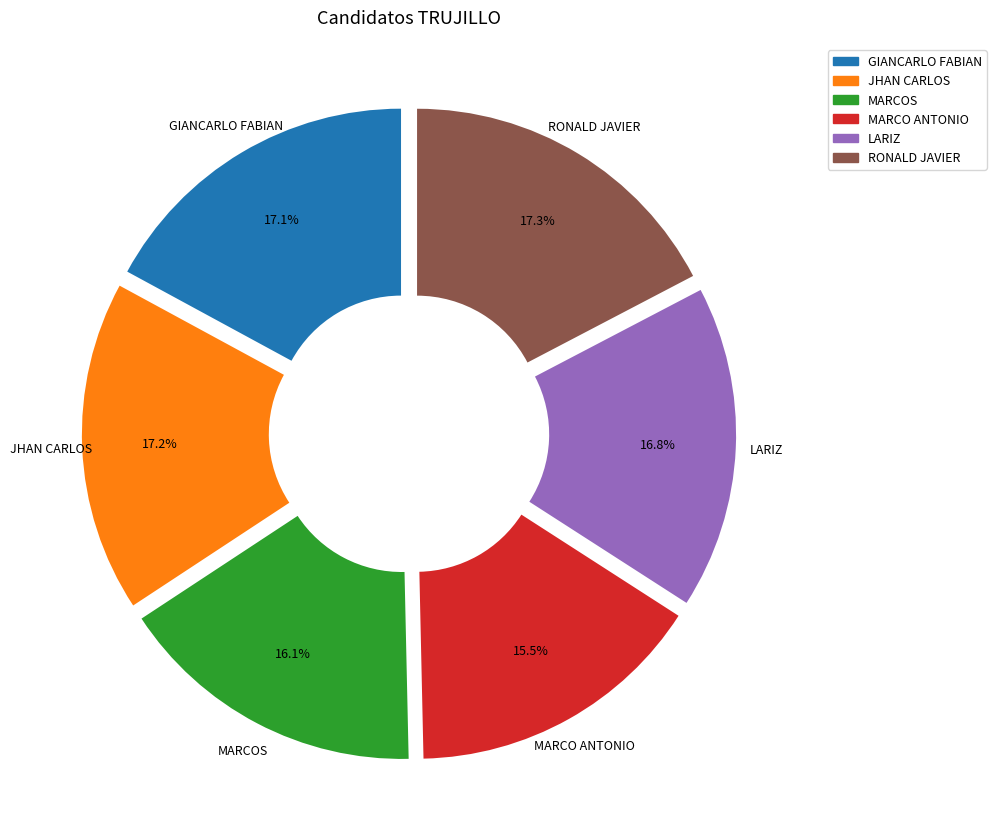

What percentage is NOT represented by JHAN CARLOS?

82.8%